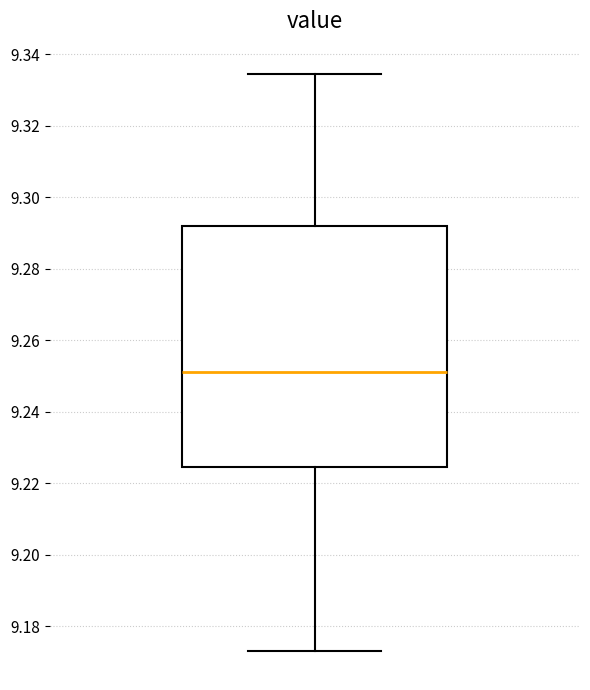

Transcribe this box plot: give where the median line is, the range the box spans, and where the two whiskers end, as read against the y-axis. The values are not printed on the chart, so give them approximately, as read against the axis.

median 9.252, box 9.224 to 9.292, whiskers 9.174 to 9.334